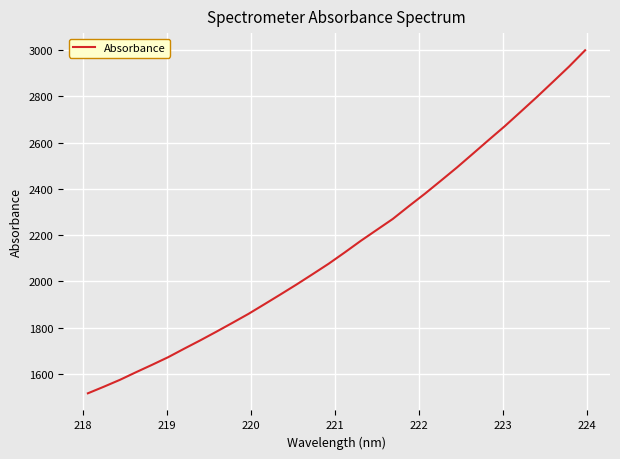

Is this an area chart (filled region under the line)?

No